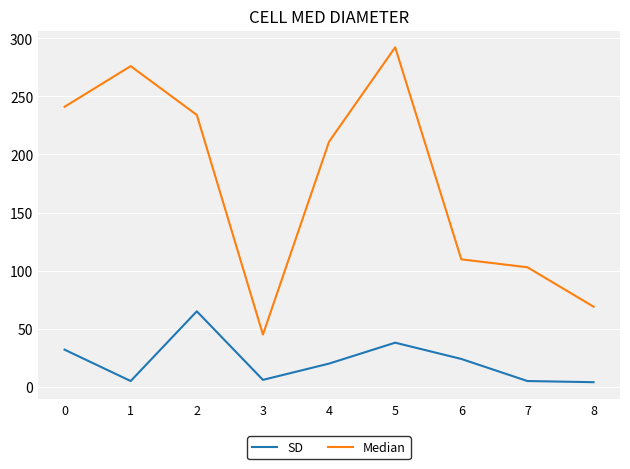

What is the spread (max minus min) of values at 1?

271.0